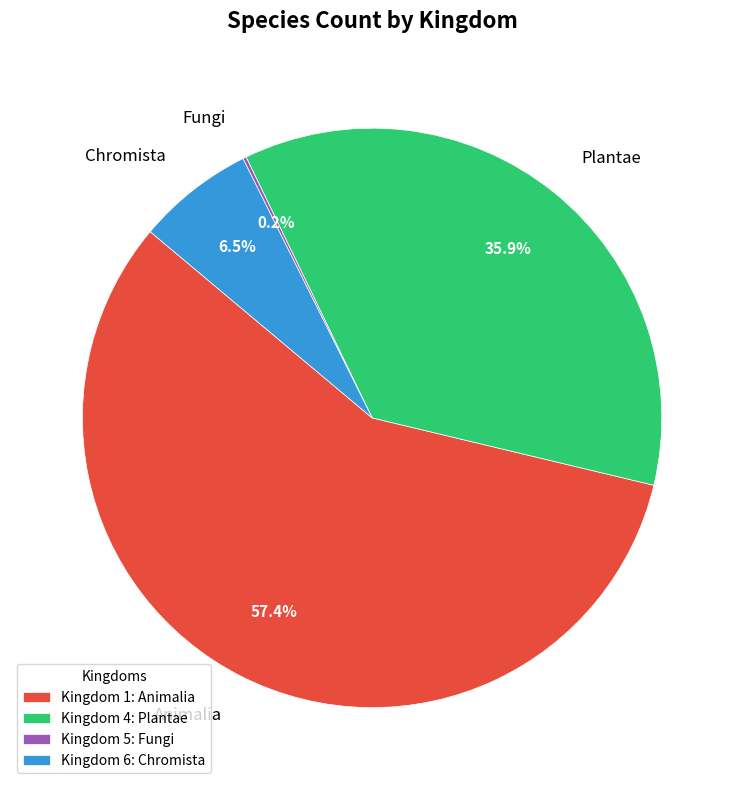

Approximately how many times larger is the value at Plantae compared to Chromista?

5.5